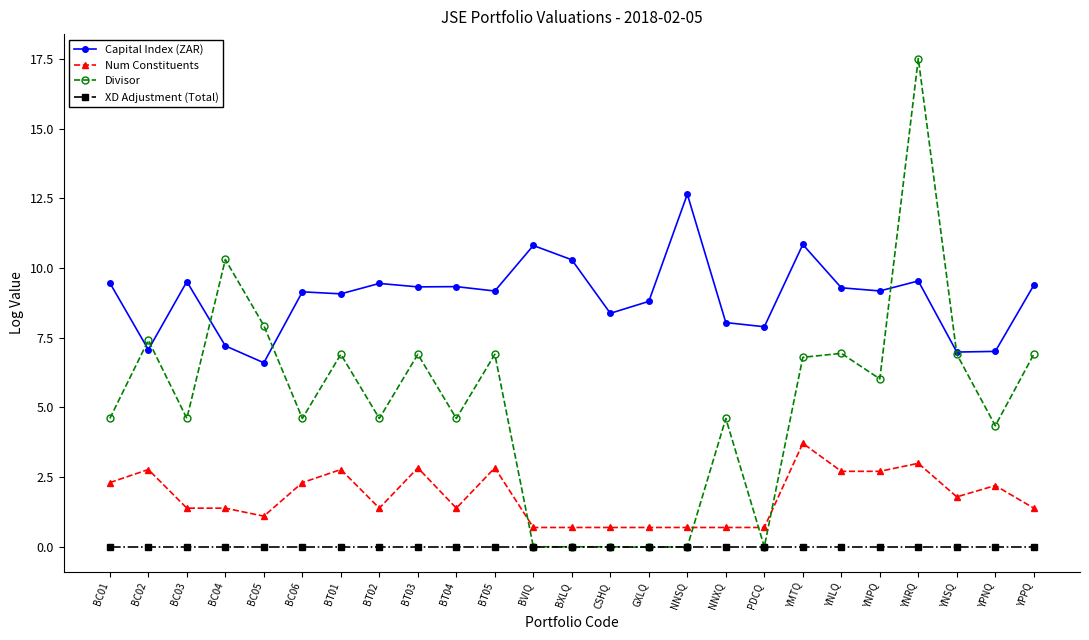

What is the approximate value of Divisor at NNXQ?

4.6